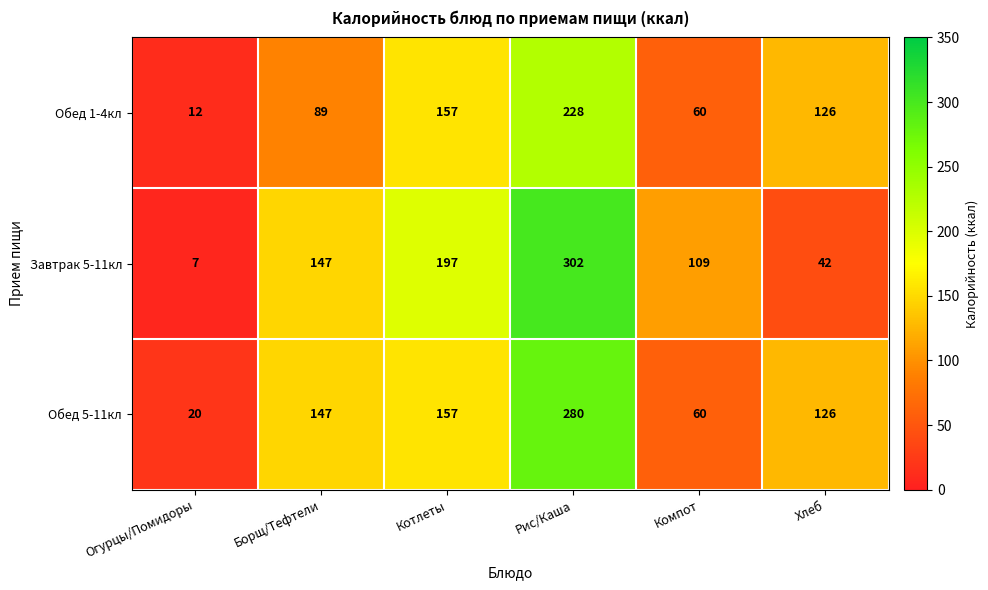

At how many categories does at least one series exceed 64?

5